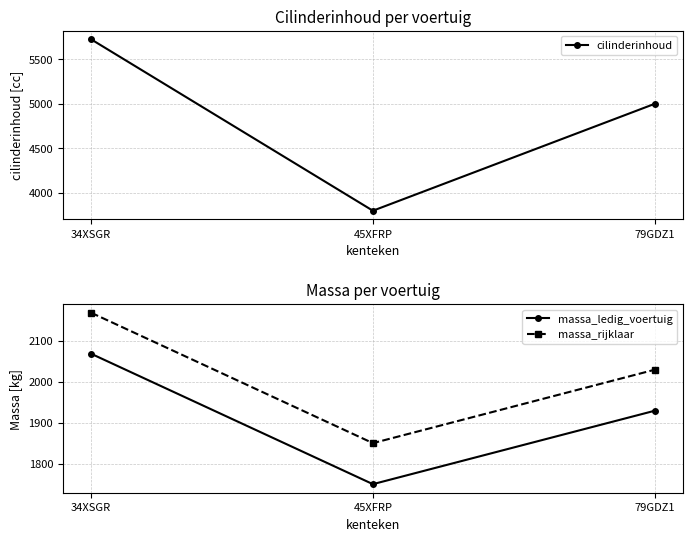

The value of massa_rijklaar at 34XSGR is 2168. True or false?

True